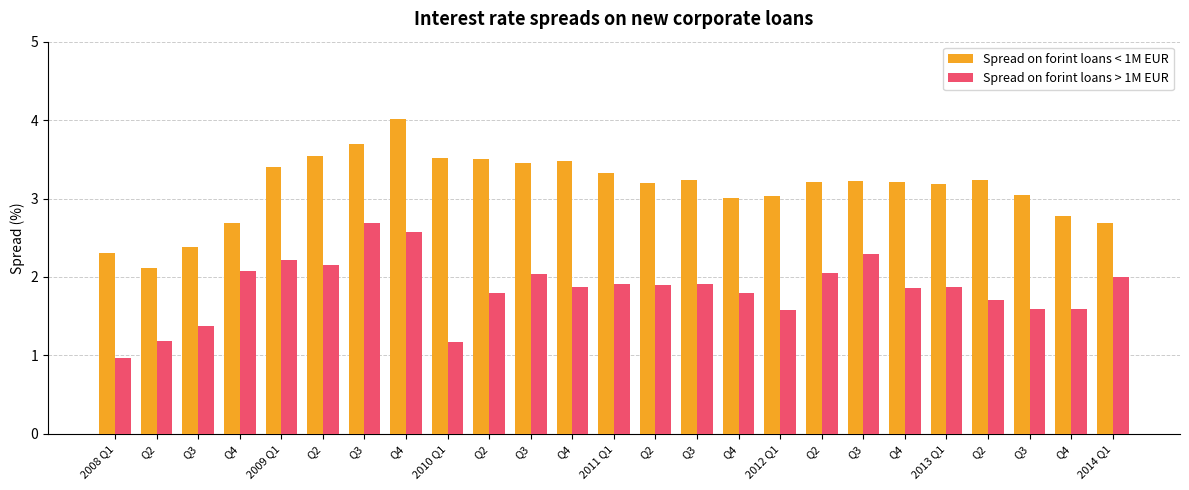

Rank the series by their maximum value, from highest to lowest.

Spread on forint loans < 1M EUR, Spread on forint loans > 1M EUR